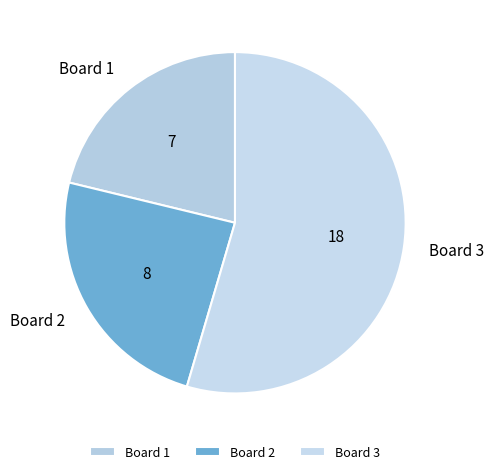

Which slice is the largest?

Board 3